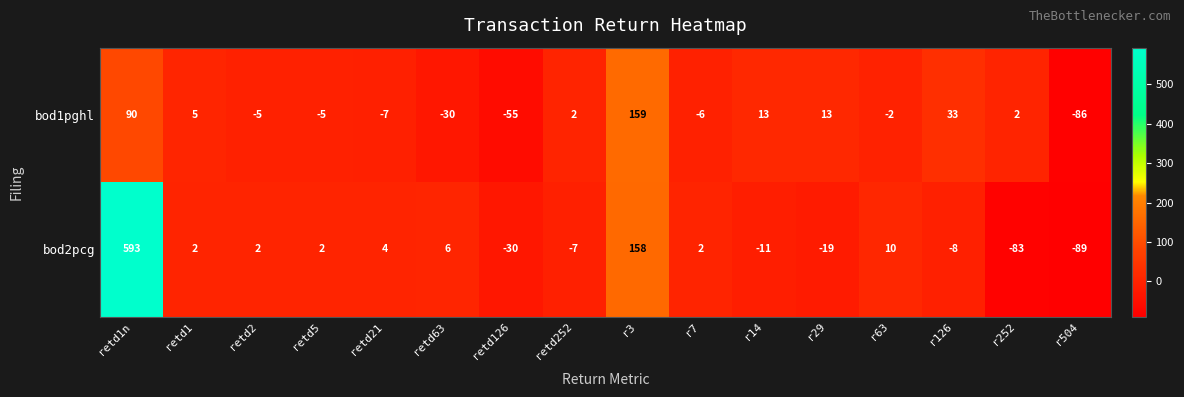

Between r63 and r504, which series saw the biggest shift?

bod2pcg